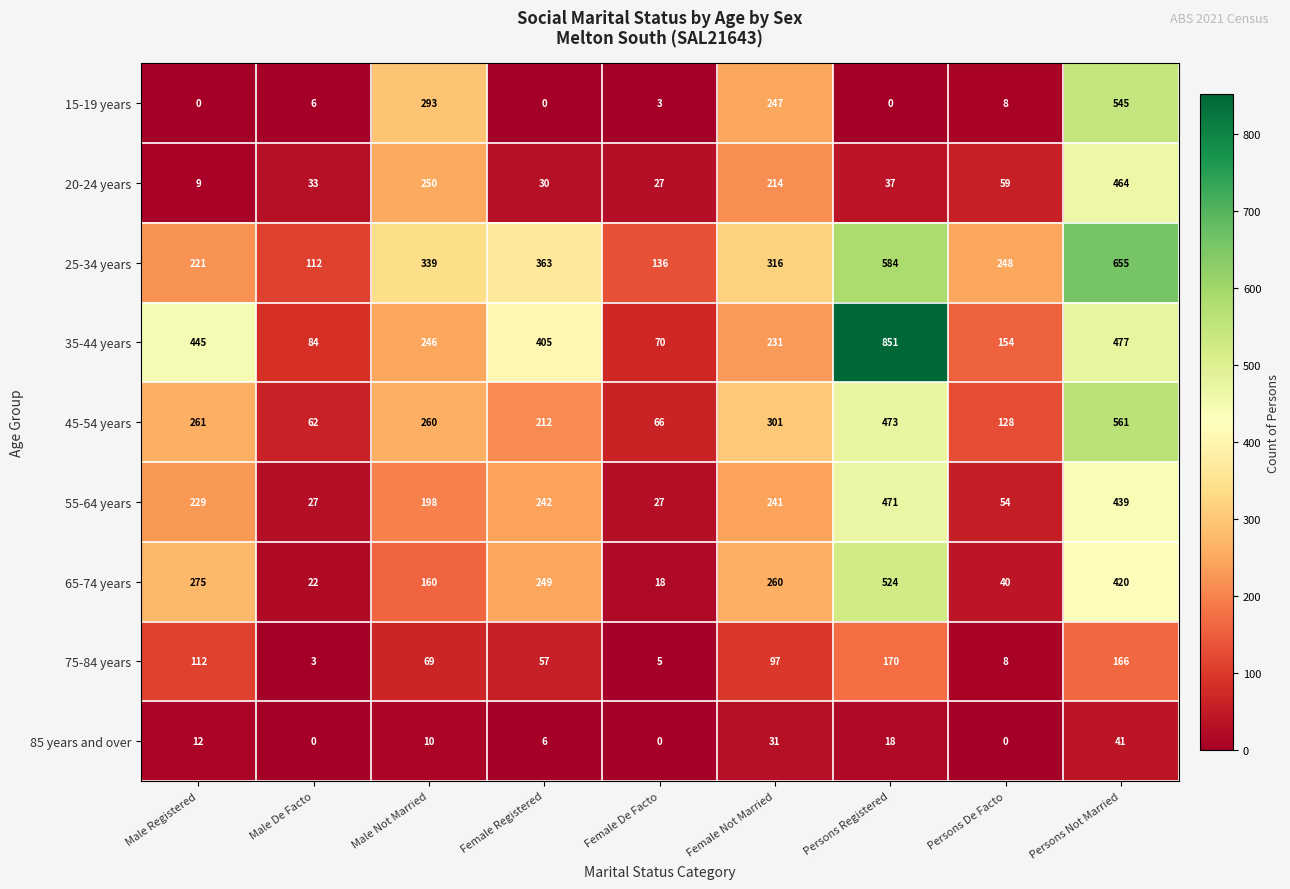

What is the difference between the highest and lowest values at Persons Registered?

851